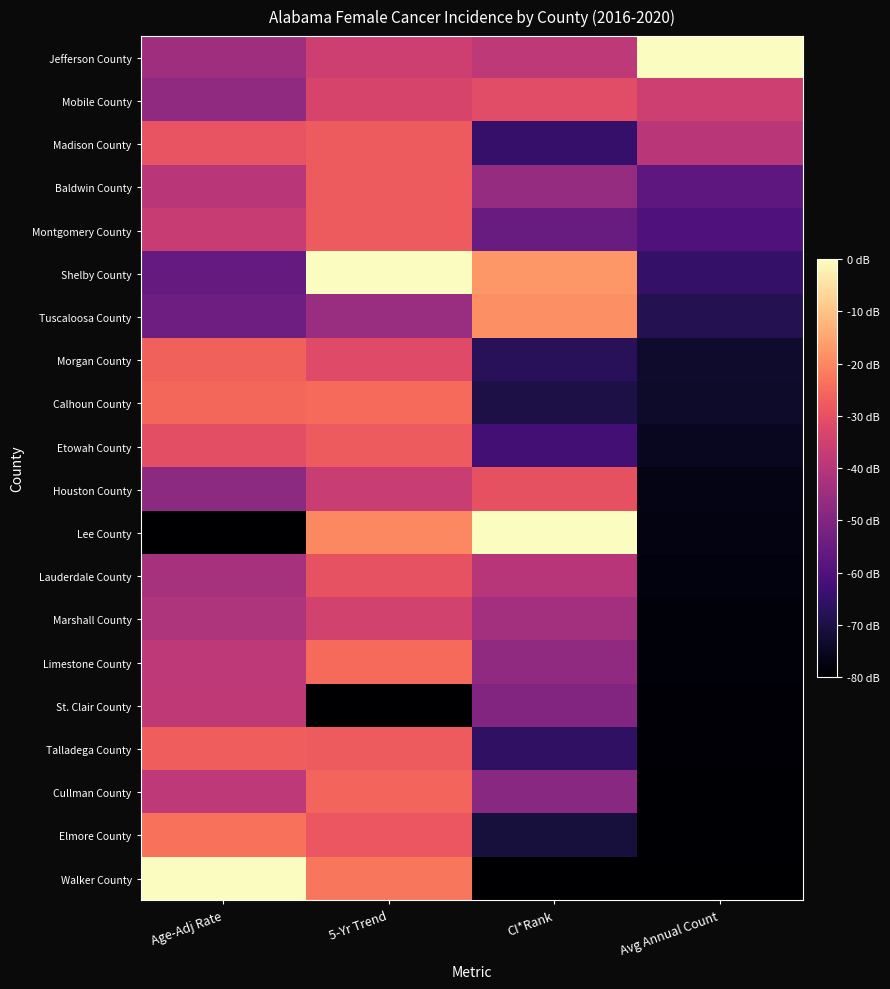

Which has a higher value, CI*Rank or Age-Adj Rate?

CI*Rank